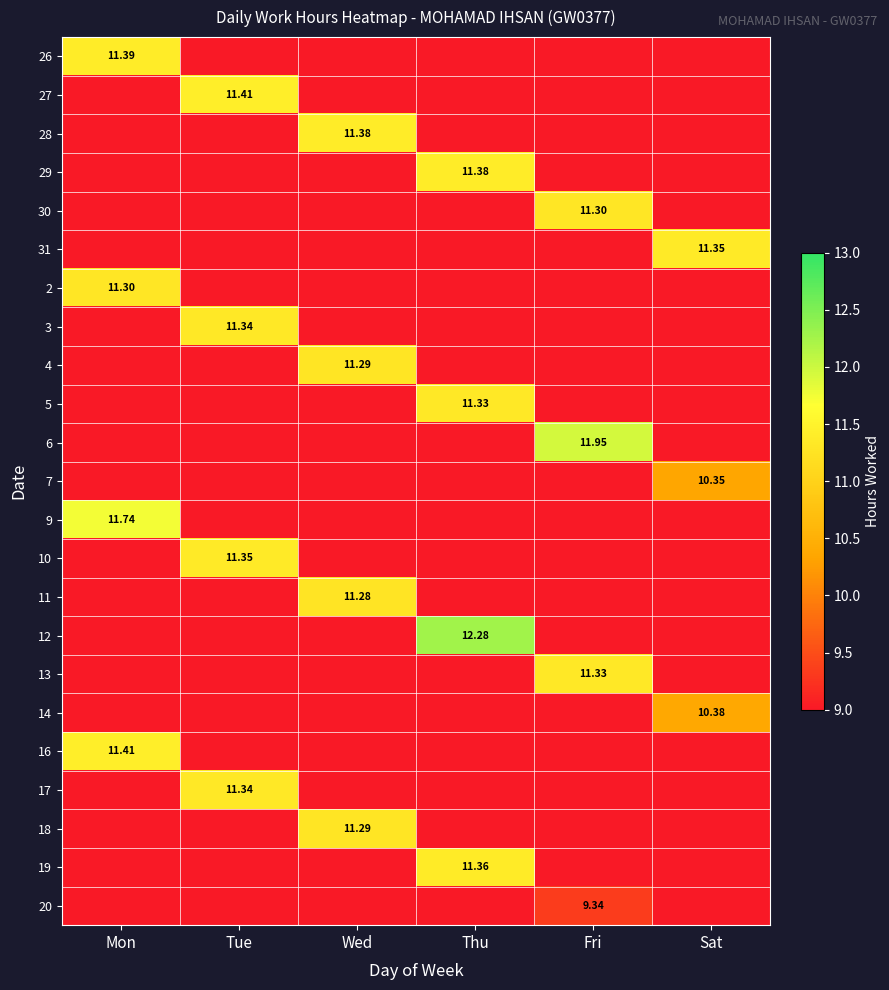

At which label does 17 reach its minimum?

Mon